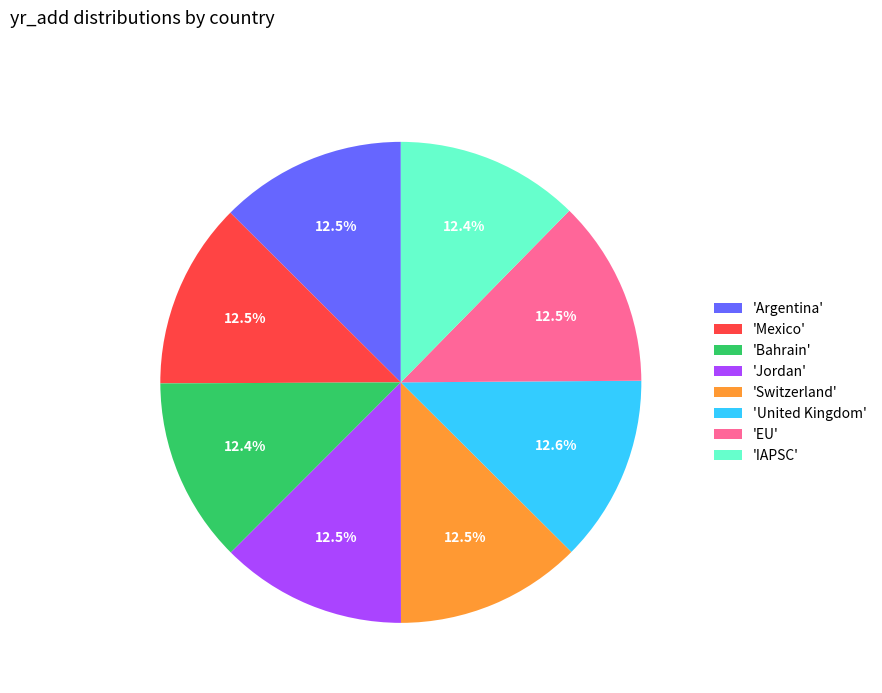

Is the sum of 'Bahrain' and 'EU' greater than half?

No